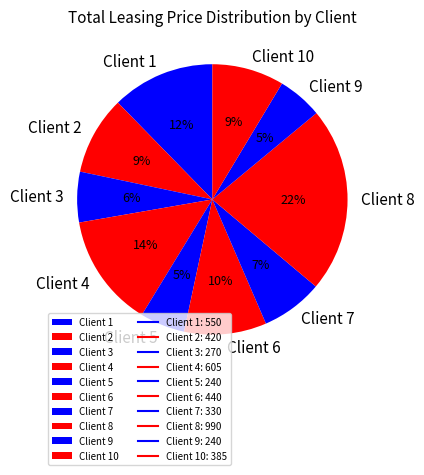

Is the sum of Client 2 and Client 6 greater than half?

No